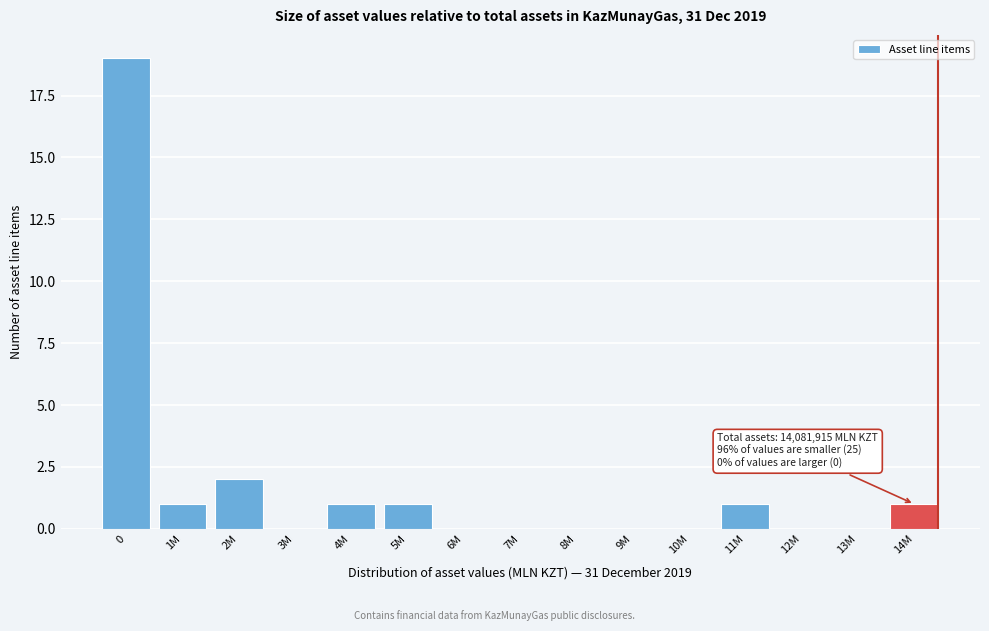

Reading right to left, what are all the values shown in this chart?

14M=1	13M=0	12M=0	11M=1	10M=0	9M=0	8M=0	7M=0	6M=0	5M=1	4M=1	3M=0	2M=2	1M=1	0=19